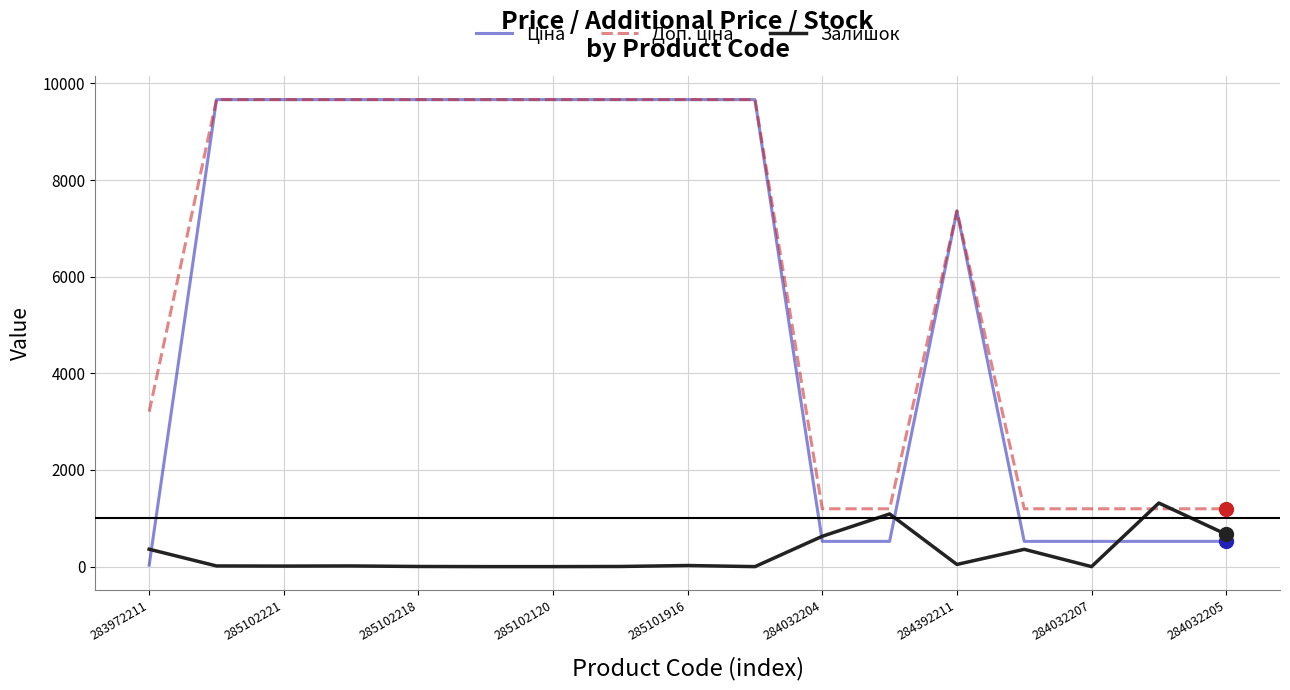

What is the greatest value displayed?

9664.7